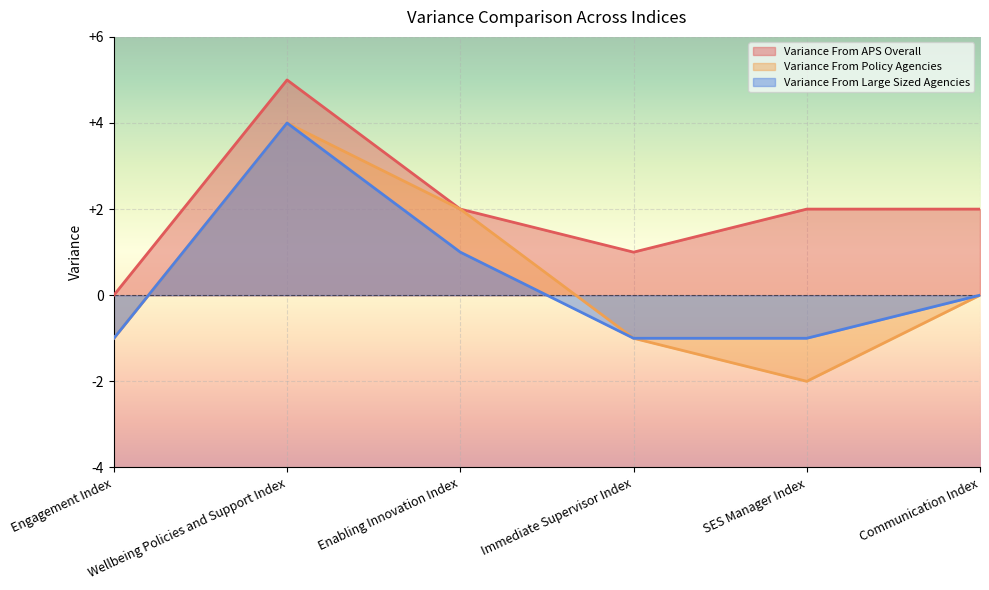

Reading left to right, extract all data points from this chart.

Variance From APS Overall: Engagement Index=0	Wellbeing Policies and Support Index=5	Enabling Innovation Index=2	Immediate Supervisor Index=1	SES Manager Index=2	Communication Index=2
Variance From Policy Agencies: Engagement Index=-1	Wellbeing Policies and Support Index=4	Enabling Innovation Index=2	Immediate Supervisor Index=-1	SES Manager Index=-2	Communication Index=0
Variance From Large Sized Agencies: Engagement Index=-1	Wellbeing Policies and Support Index=4	Enabling Innovation Index=1	Immediate Supervisor Index=-1	SES Manager Index=-1	Communication Index=0